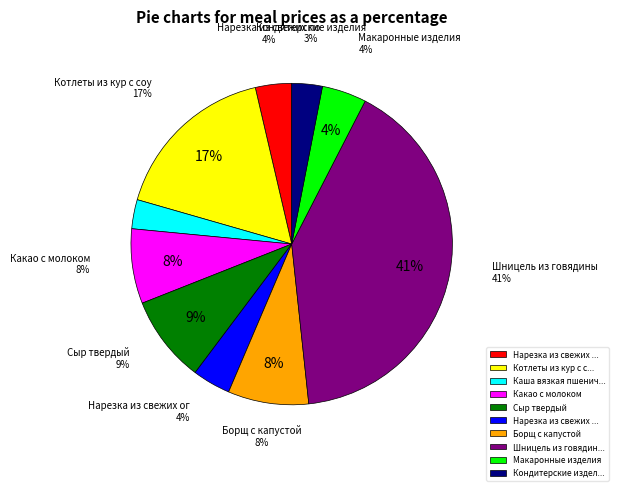

True or false: Борщ с капустой accounts for 8% of the total.

True